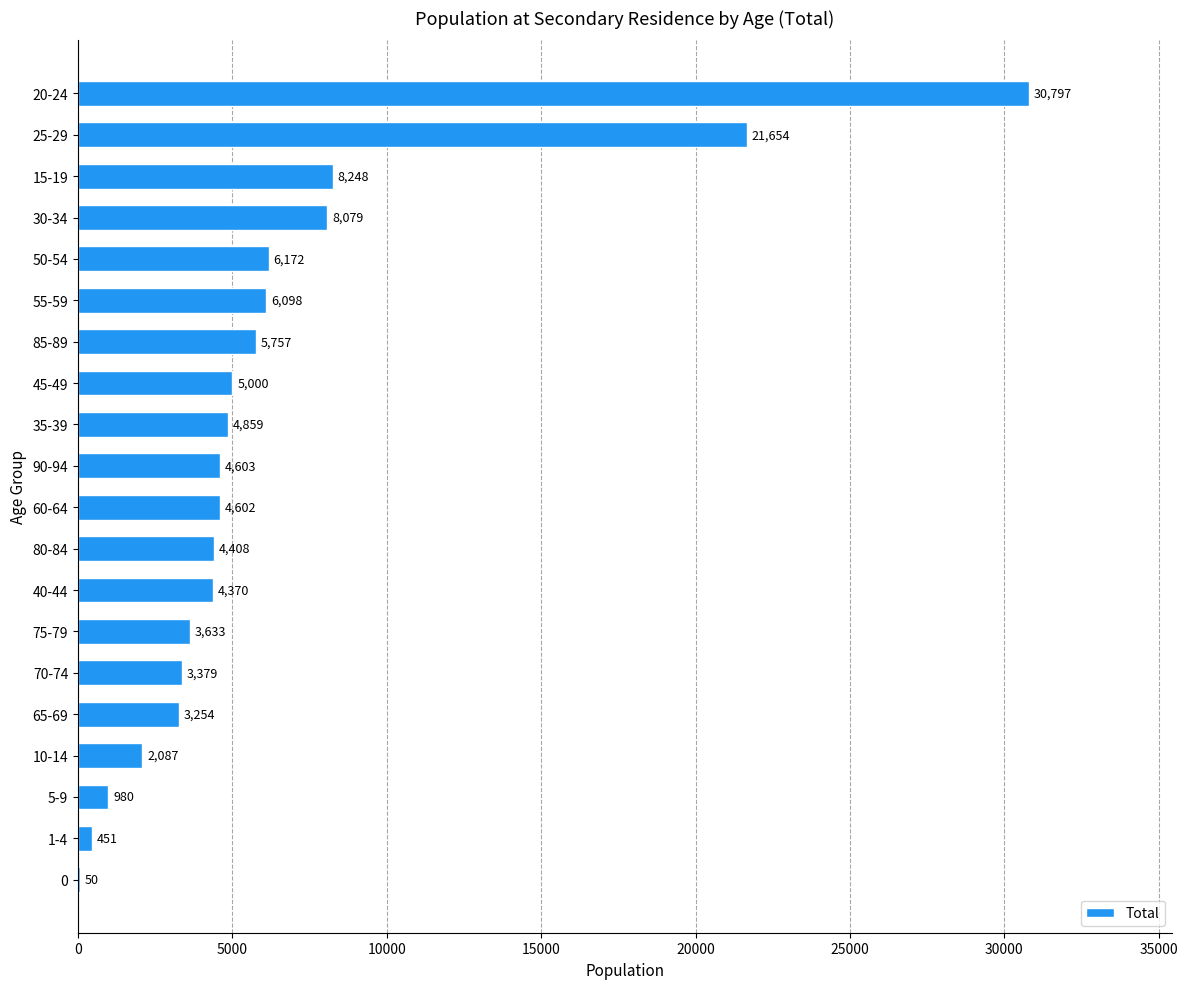

Read the value at 55-59, to the nearest 50.

6100